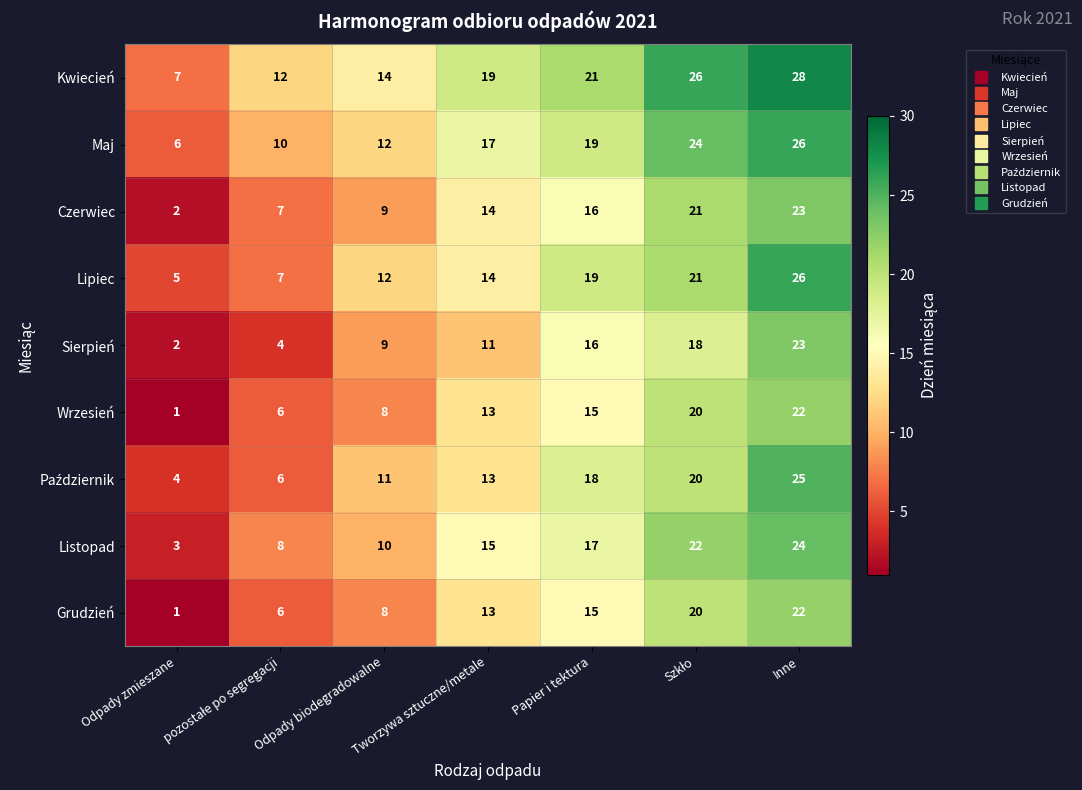

What is the minimum value shown in the chart?

1